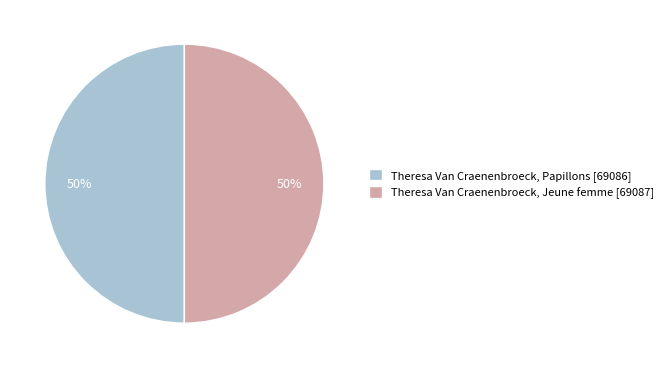

To the nearest percent, what is the average slice percentage?

50%